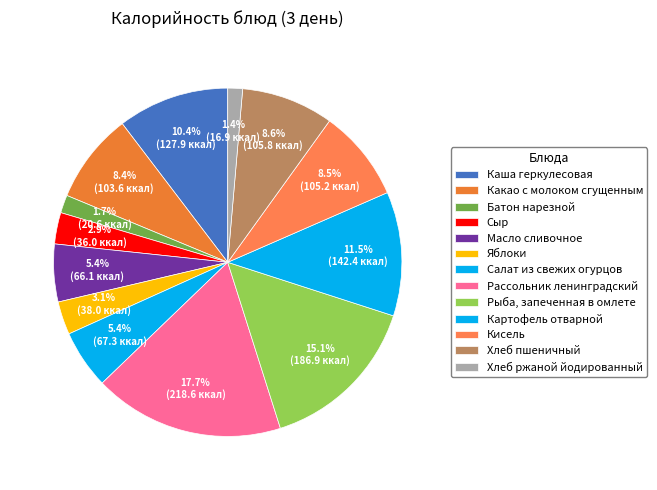

Is Рассольник ленинградский the majority of the pie?

No